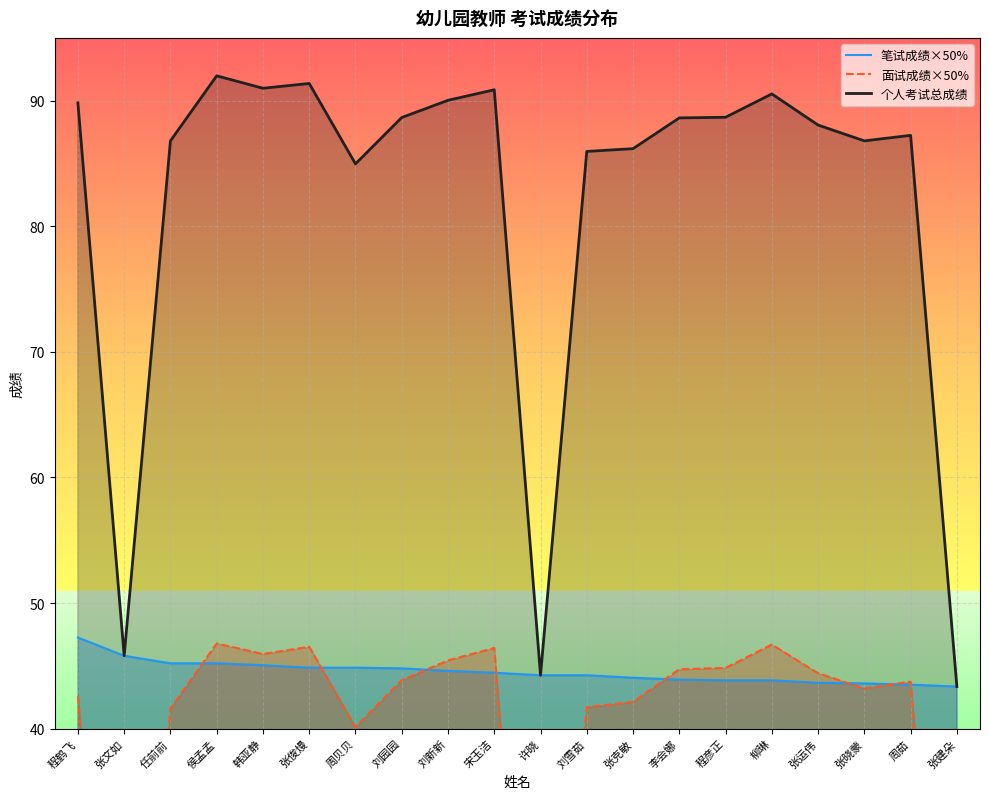

What is the lowest value of the 笔试成绩×50% series?

43.4